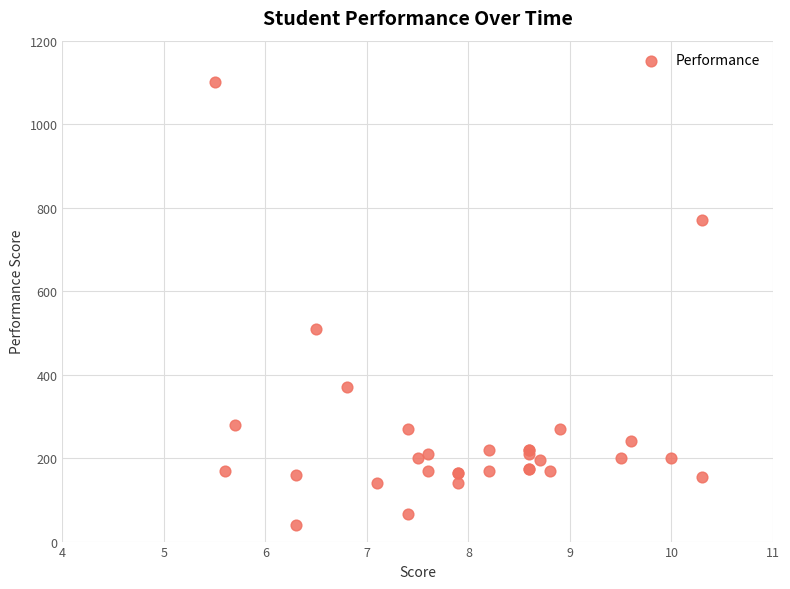

What Y value in the scatter plot is closest to 570?

510